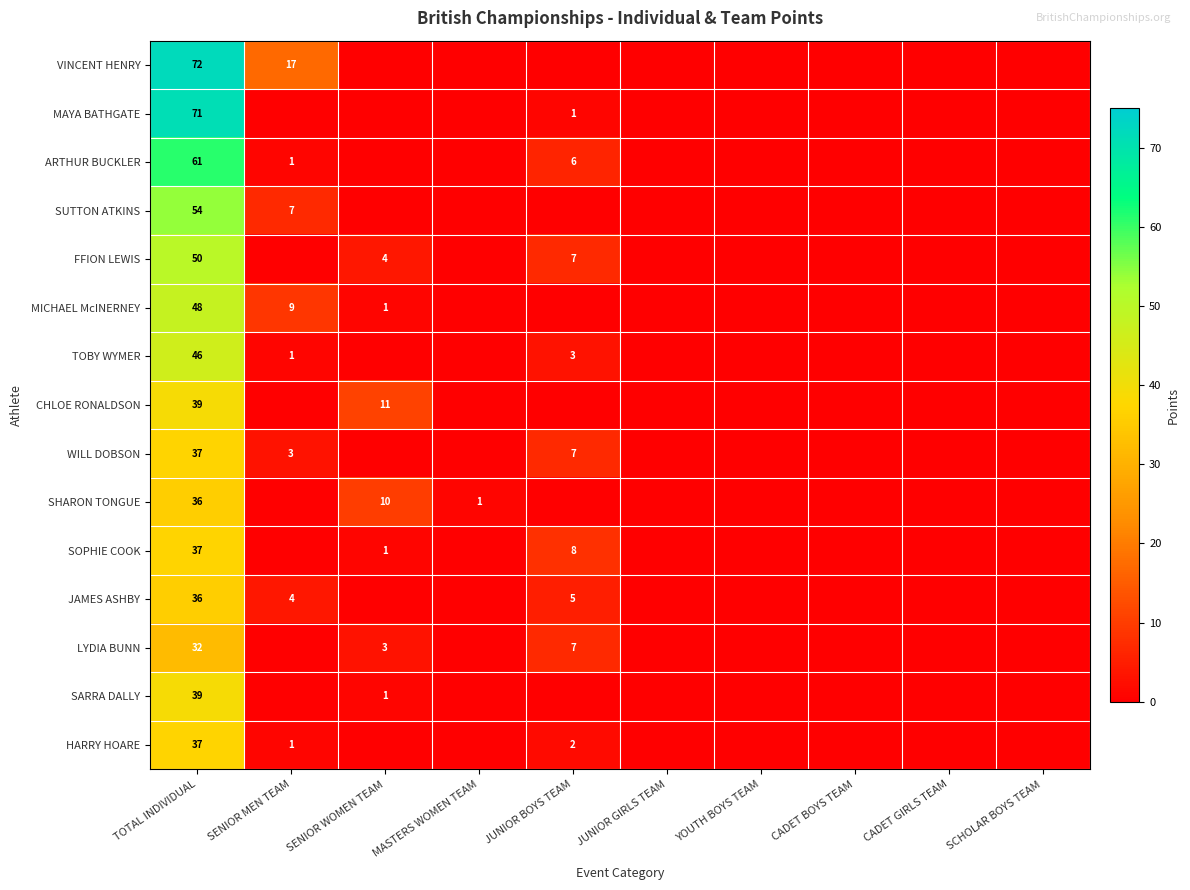

The HARRY HOARE series shows 0 at JUNIOR BOYS TEAM. True or false?

False